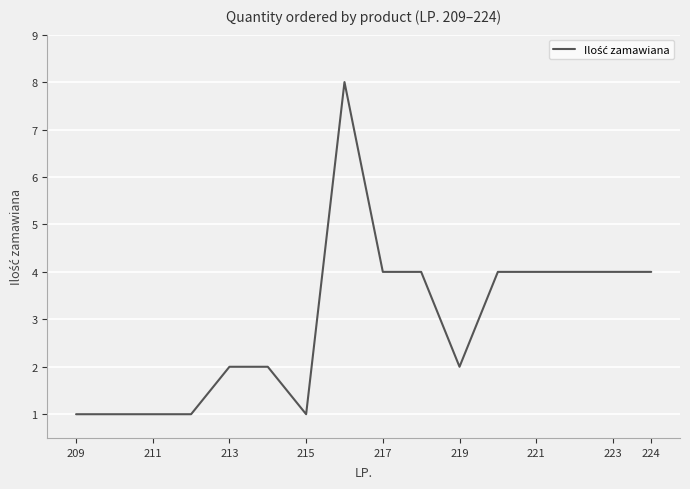

What is the maximum value shown in the chart?

8